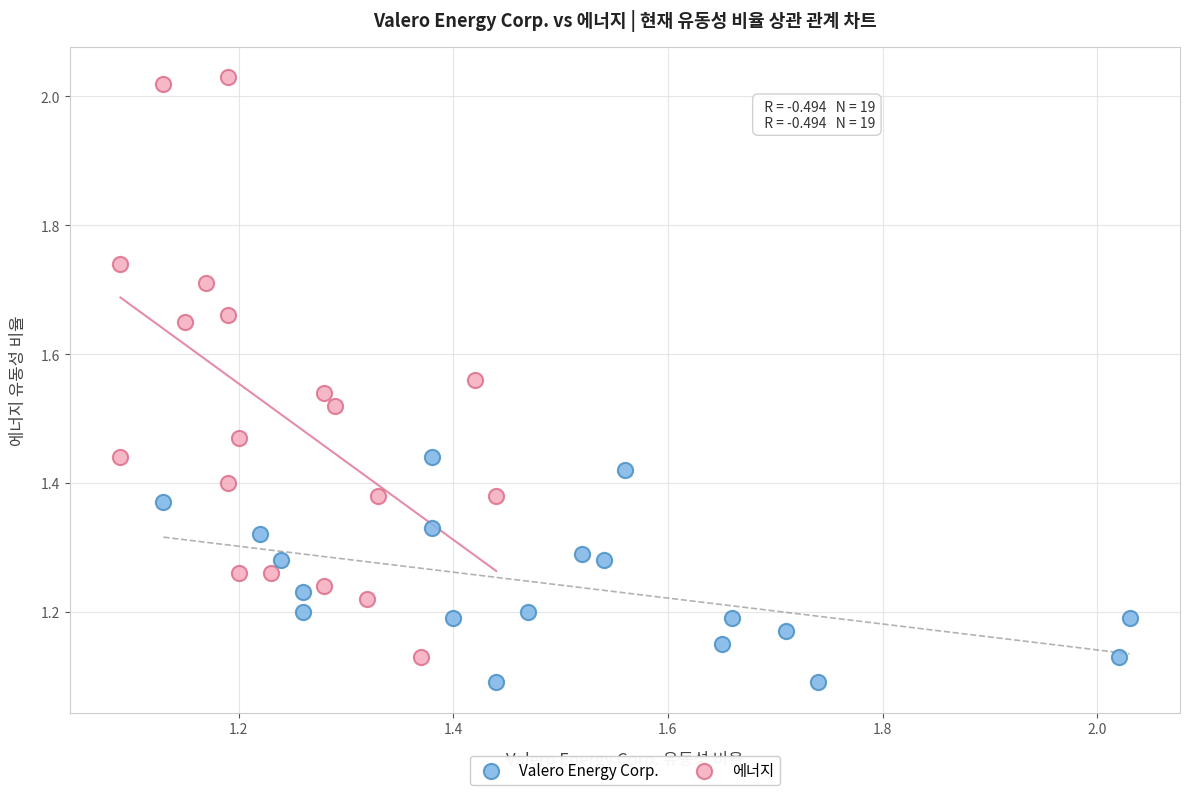

Which series has the largest Y range (max minus min)?

에너지